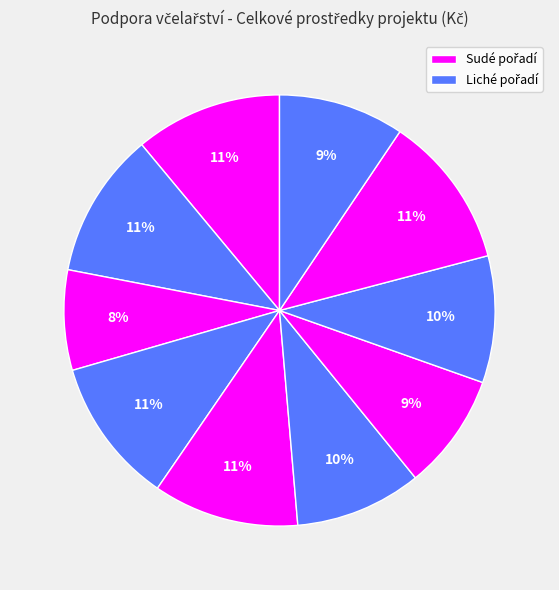

How many segments does this pie chart have?

10